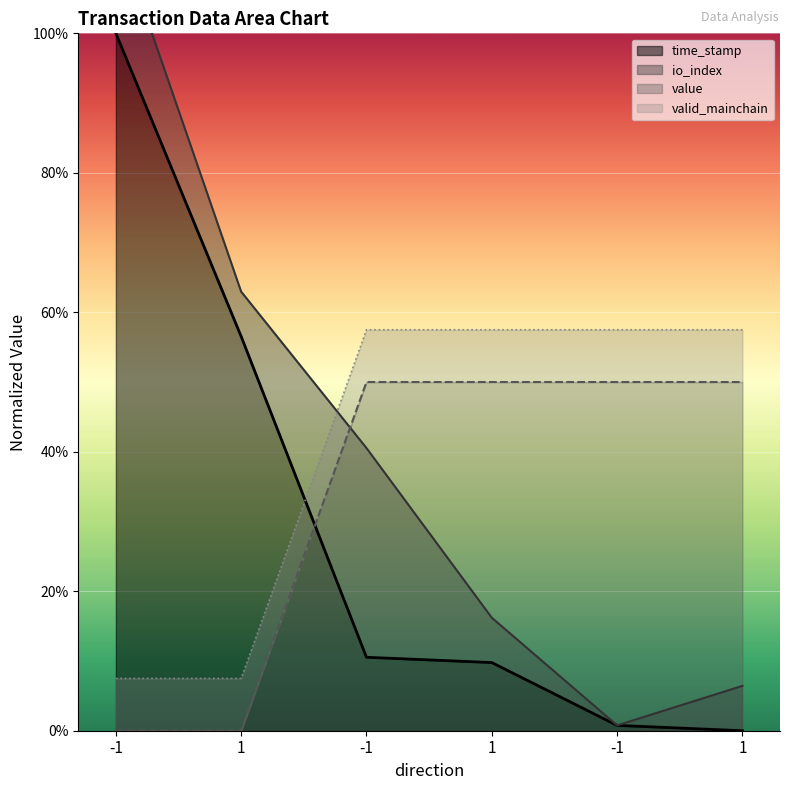

After their last crossing, which series has the higher values: time_stamp or value?

value